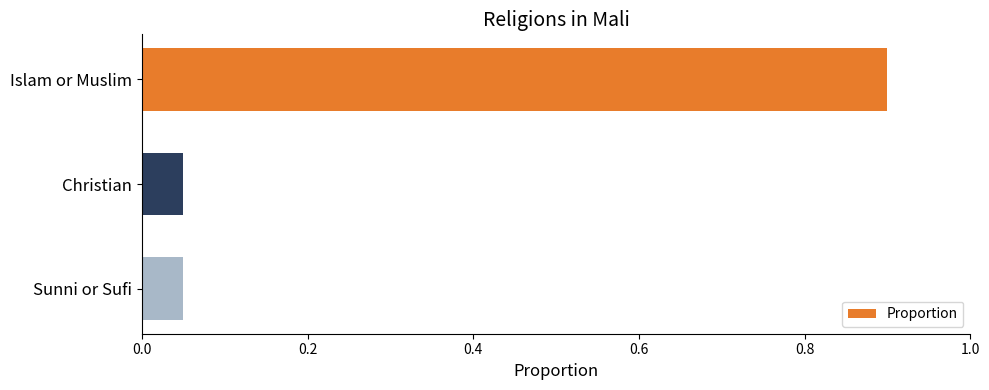

What position from the top is Sunni or Sufi?

3